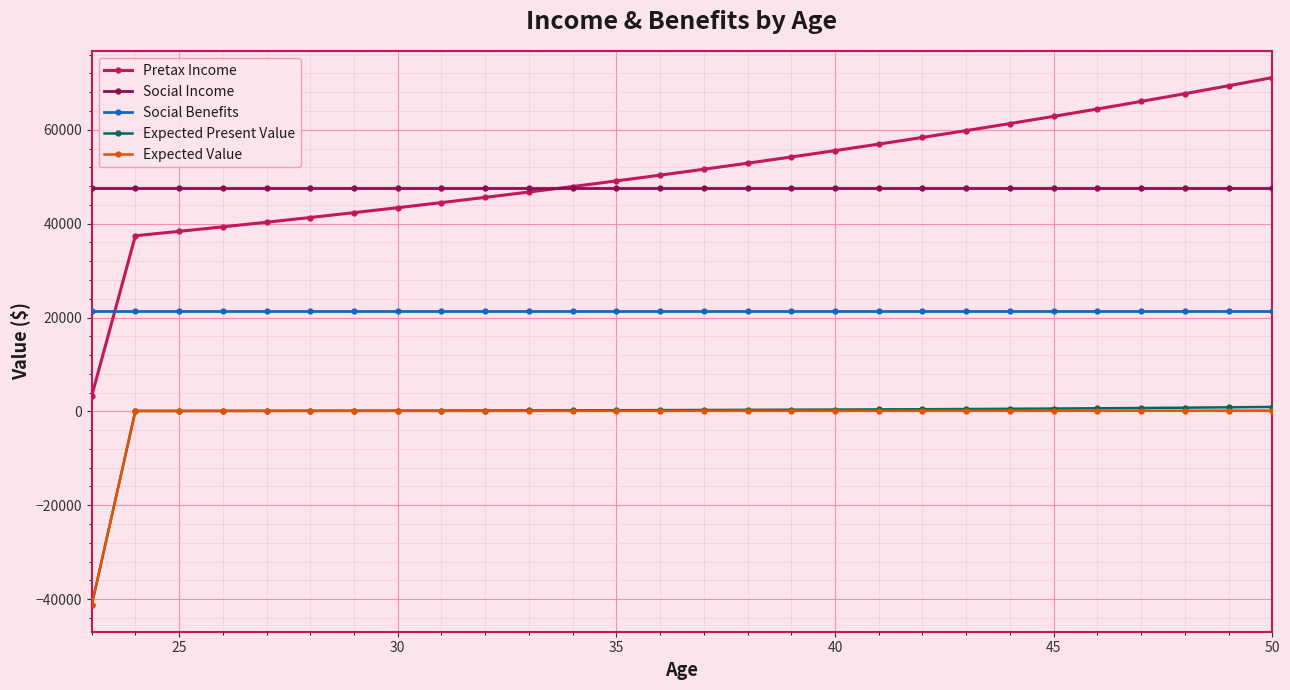

What is the average value of the Pretax Income series?

50785.5